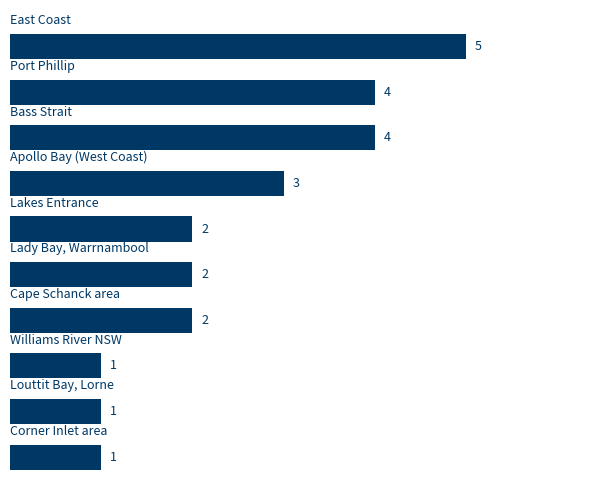

What is the greatest value displayed?

5